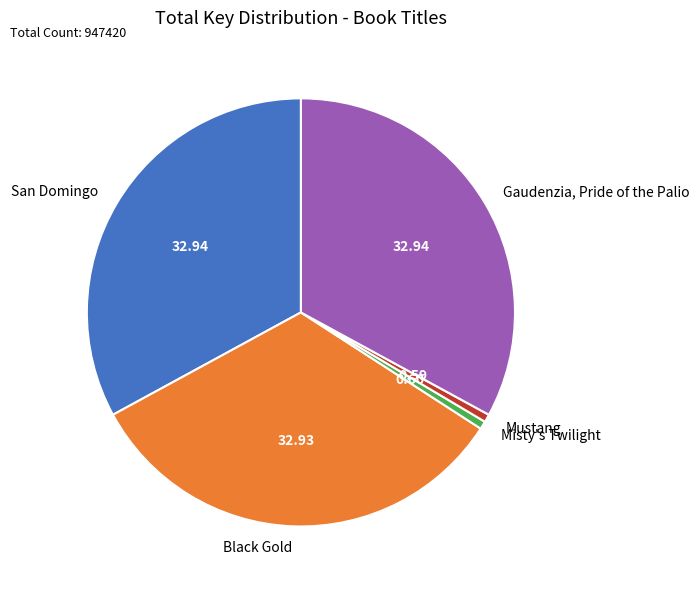

Between Mustang and San Domingo, which is larger?

San Domingo